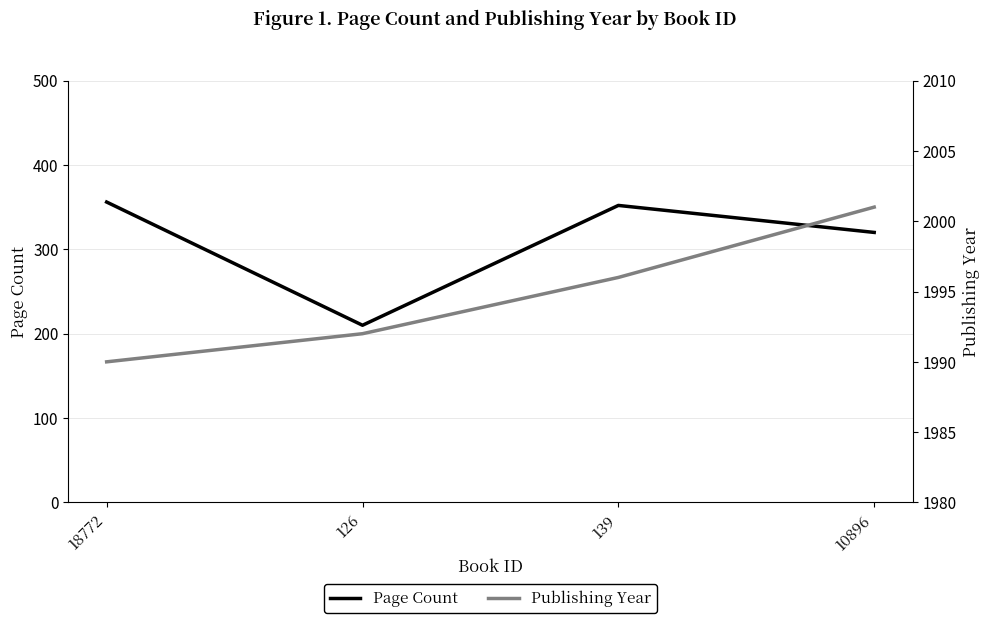

How many categories are shown in the chart?

4